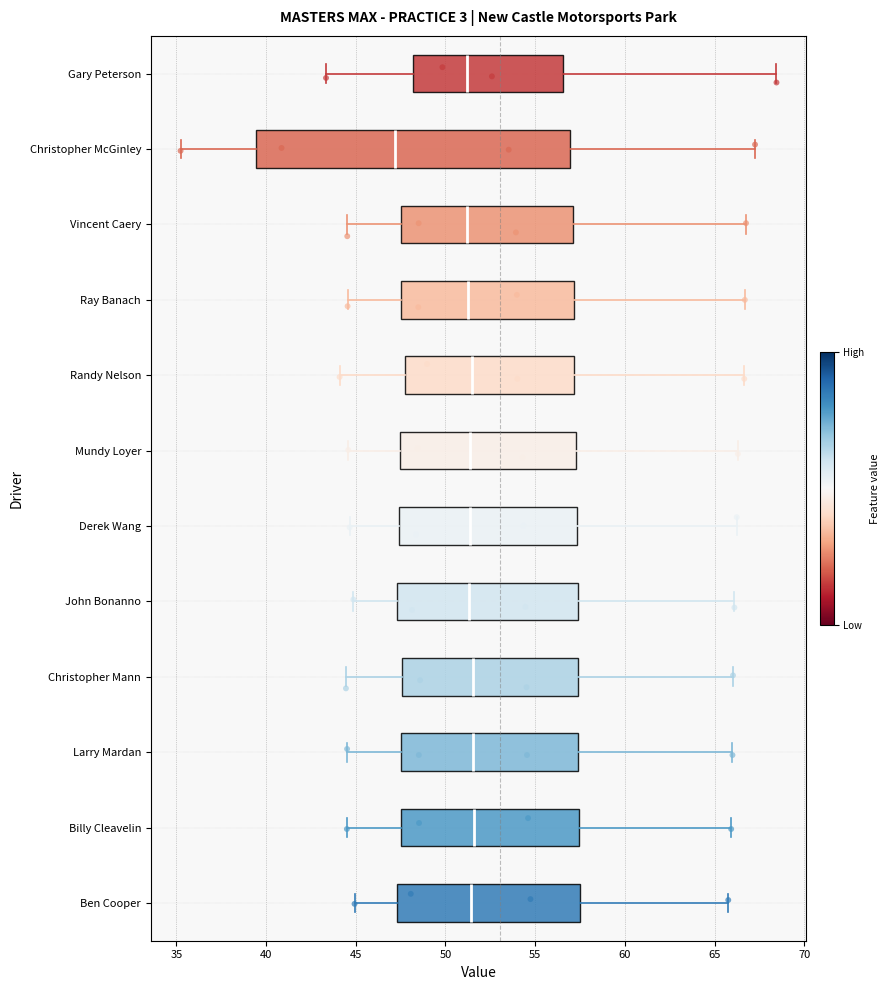

Reading bottom to top, transcribe this box plot: for each box, give where its median line is, the range the box spans, and where its two whiskers end, as read against the x-axis. The values are not printed on the chart, so give them approximately, as read against the axis.

Ben Cooper: median 51.5, box 47.5 to 57.5, whiskers 45.0 to 66.0
Billy Cleavelin: median 51.5, box 47.5 to 57.5, whiskers 44.5 to 66.0
Larry Mardan: median 51.5, box 47.5 to 57.5, whiskers 44.5 to 66.0
Christopher Mann: median 51.5, box 47.5 to 57.5, whiskers 44.5 to 66.0
John Bonanno: median 51.5, box 47.5 to 57.5, whiskers 45.0 to 66.0
Derek Wang: median 51.5, box 47.5 to 57.5, whiskers 44.5 to 66.0
Mundy Loyer: median 51.5, box 47.5 to 57.5, whiskers 44.5 to 66.5
Randy Nelson: median 51.5, box 48.0 to 57.0, whiskers 44.0 to 66.5
Ray Banach: median 51.0, box 47.5 to 57.0, whiskers 44.5 to 66.5
Vincent Caery: median 51.0, box 47.5 to 57.0, whiskers 44.5 to 67.0
Christopher McGinley: median 47.0, box 39.5 to 57.0, whiskers 35.0 to 67.5
Gary Peterson: median 51.0, box 48.0 to 56.5, whiskers 43.5 to 68.5